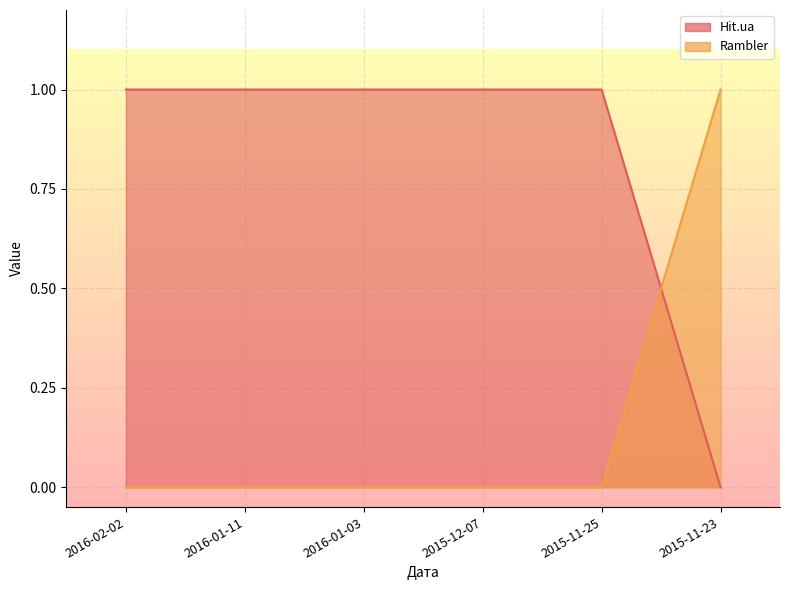

Between which two adjacent categories do Rambler and Hit.ua first intersect?

2015-11-25 and 2015-11-23